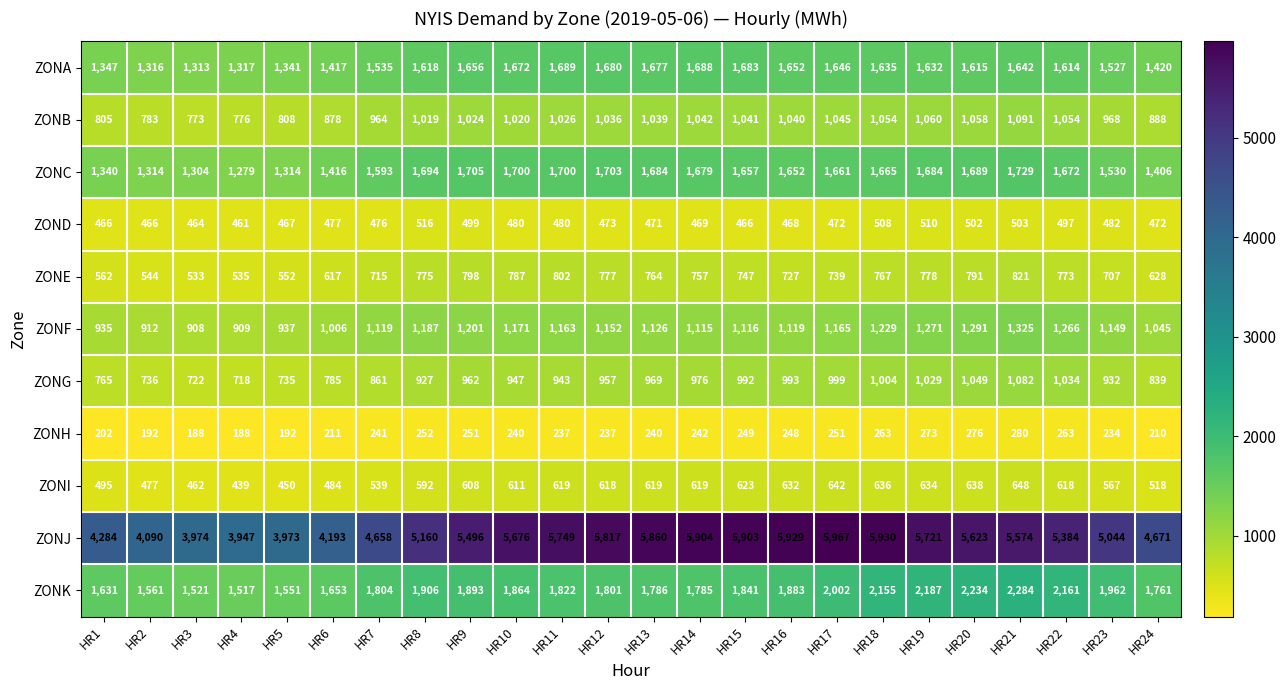

Is the value of ZONH at HR21 greater than the value of ZONJ at HR3?

No